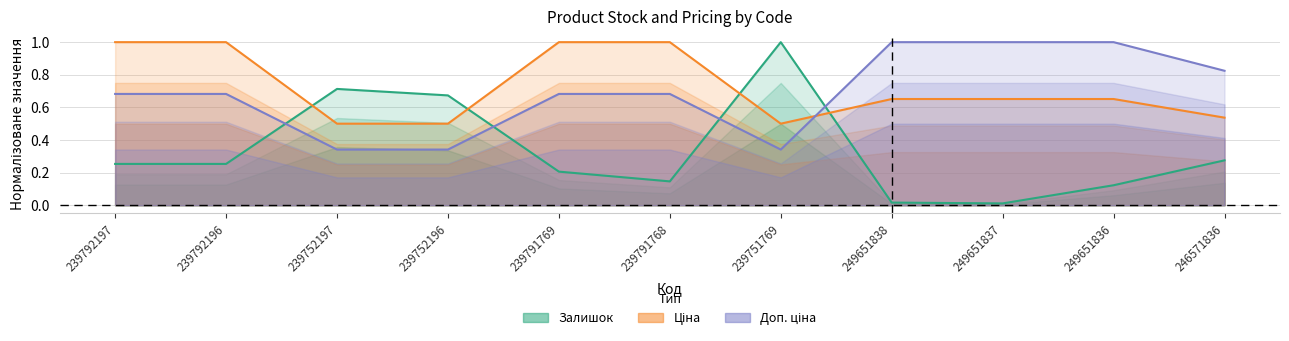

What is the spread (max minus min) of values at 239791769?

0.8